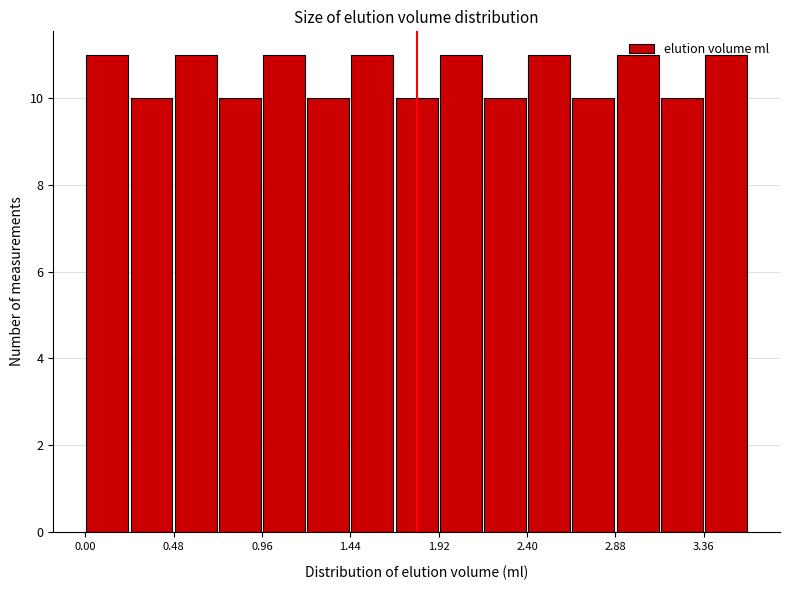

What is the height of the bar covering 0.95 to 1.20 on the x-axis? Neither the bar edges nor the heights are printed on the chart, so give them approximately, as read against the axes.

11